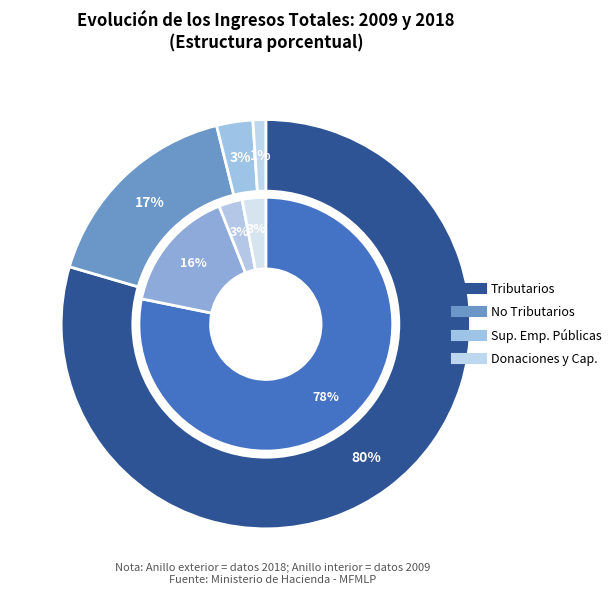

Is there a majority slice in this chart?

Yes